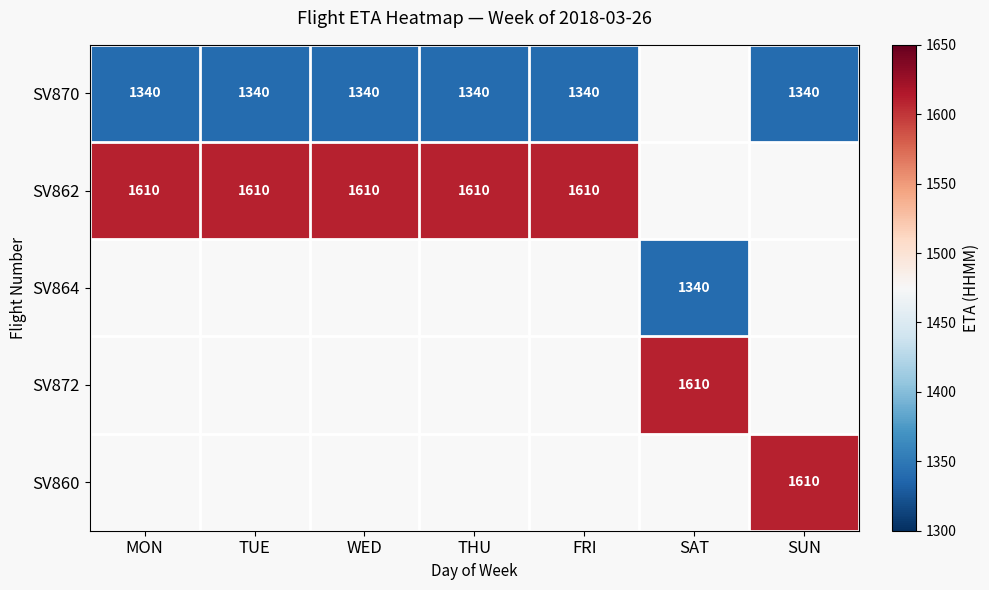

What is the greatest value displayed?

1610.0